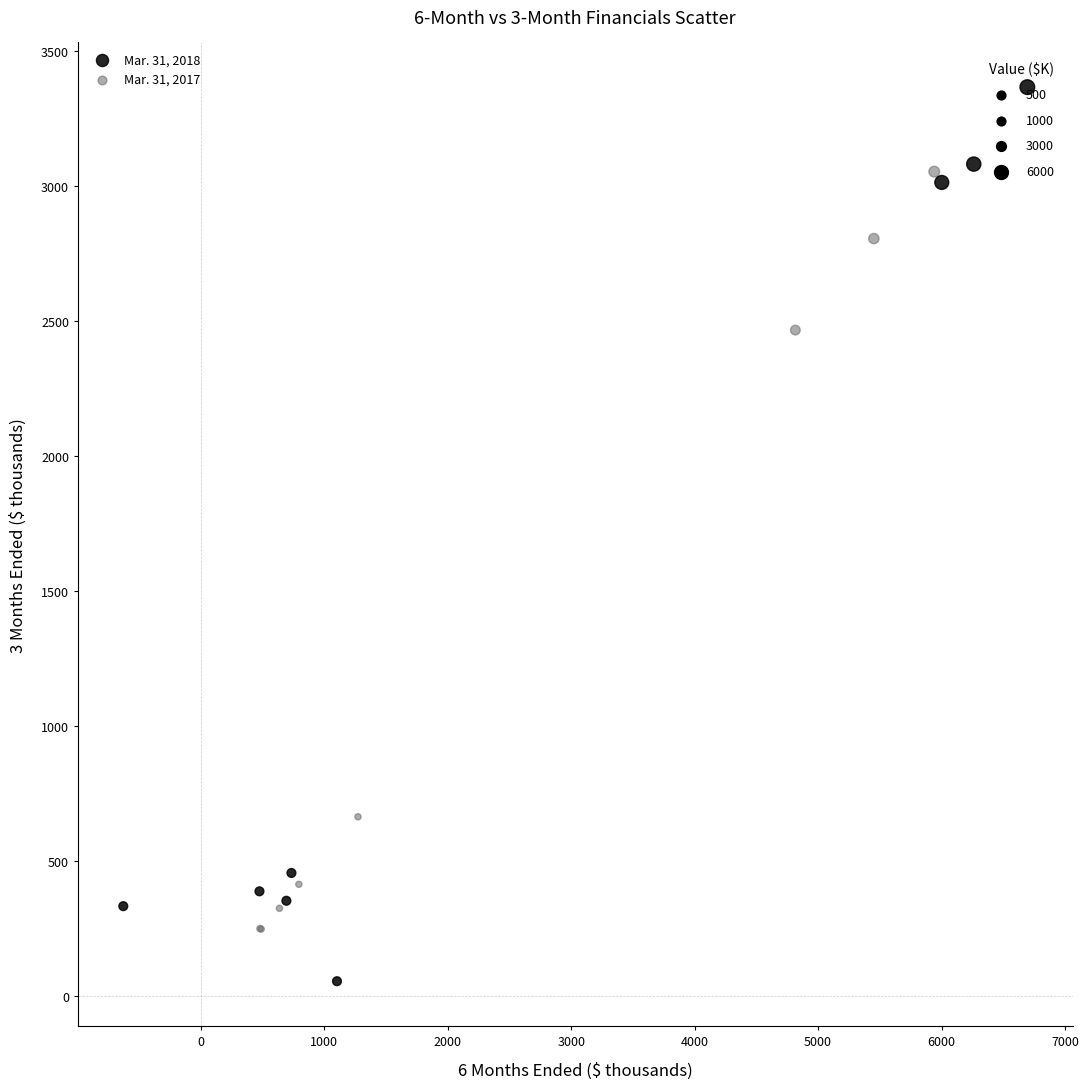

Which series reaches the maximum Y coordinate?

Mar. 31, 2018